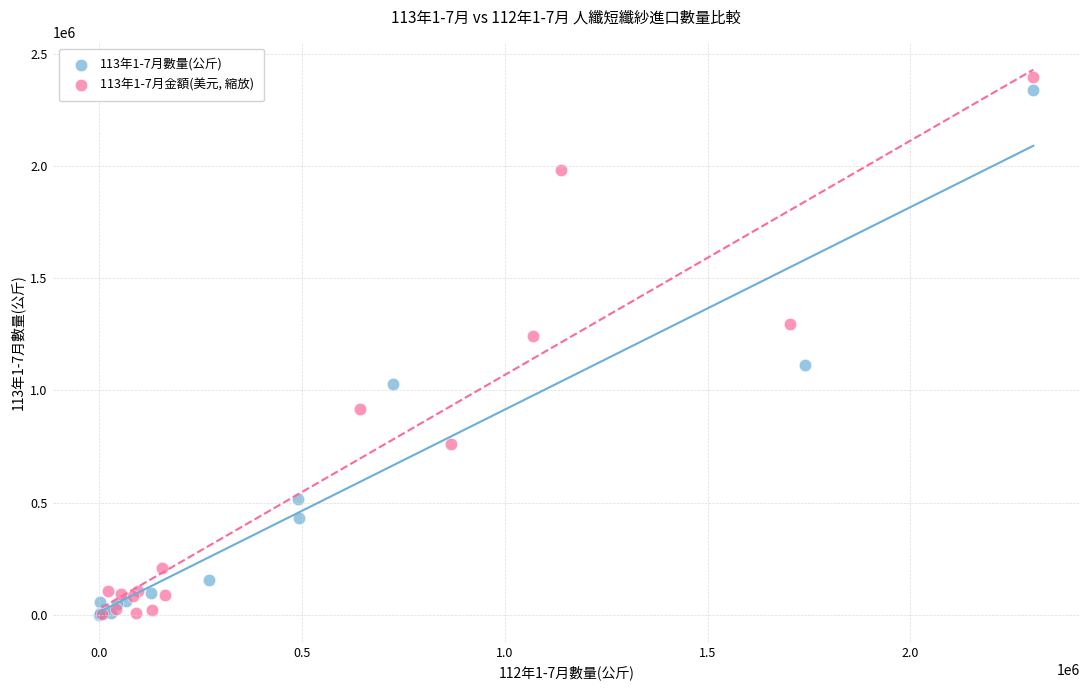

Which series has the widest spread of Y values?

113年1-7月金額(美元, 縮放)